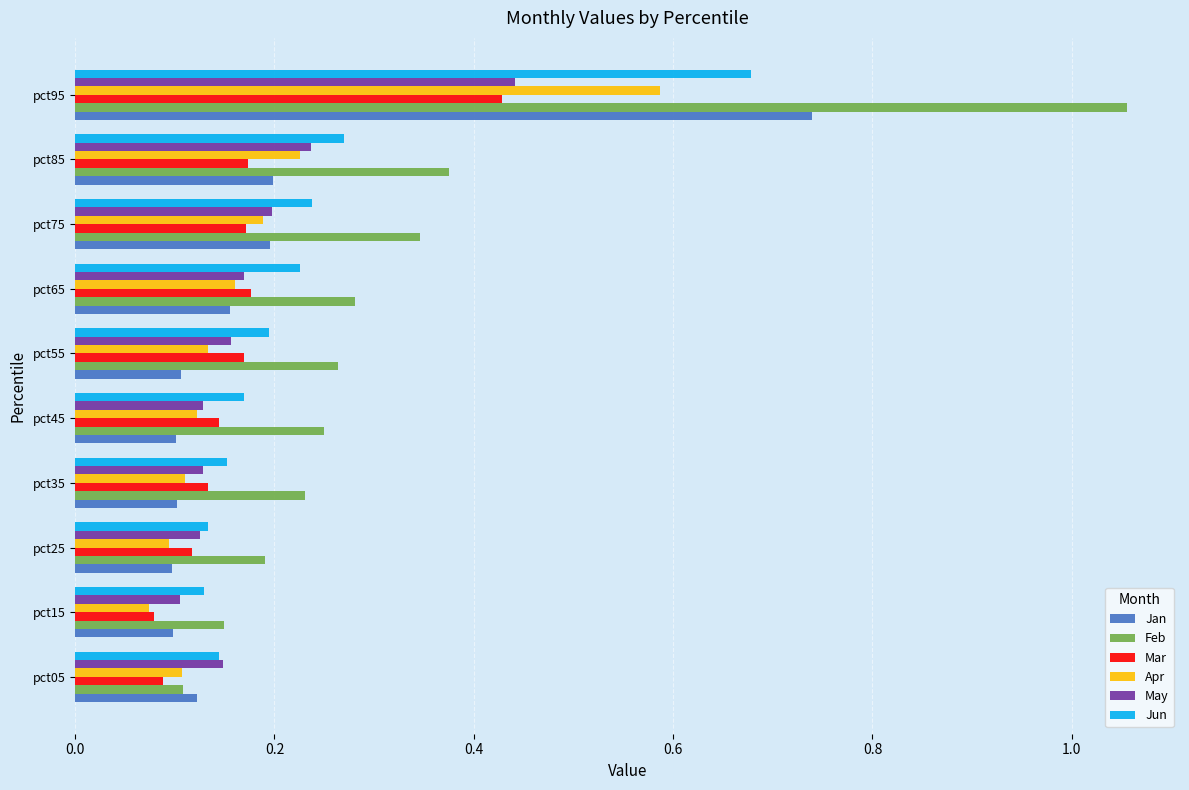

Count the May values in the range 0 to 1.

10